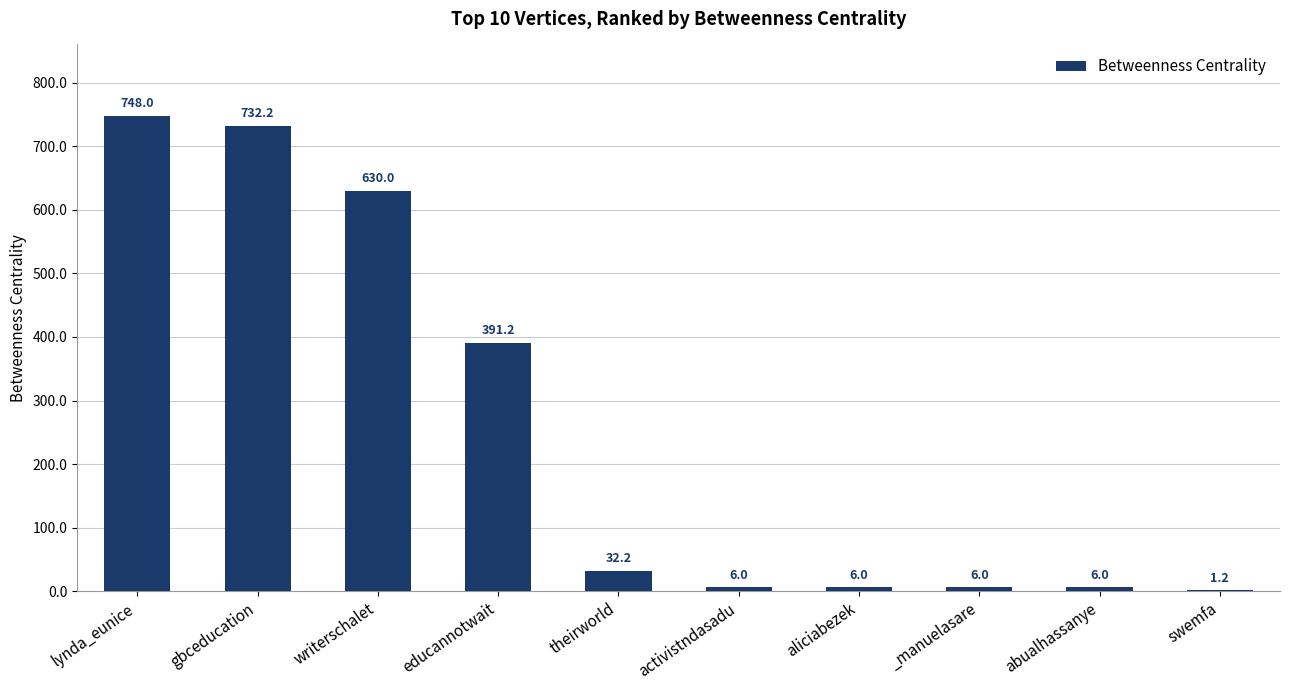

Between writerschalet and aliciabezek, which is larger?

writerschalet